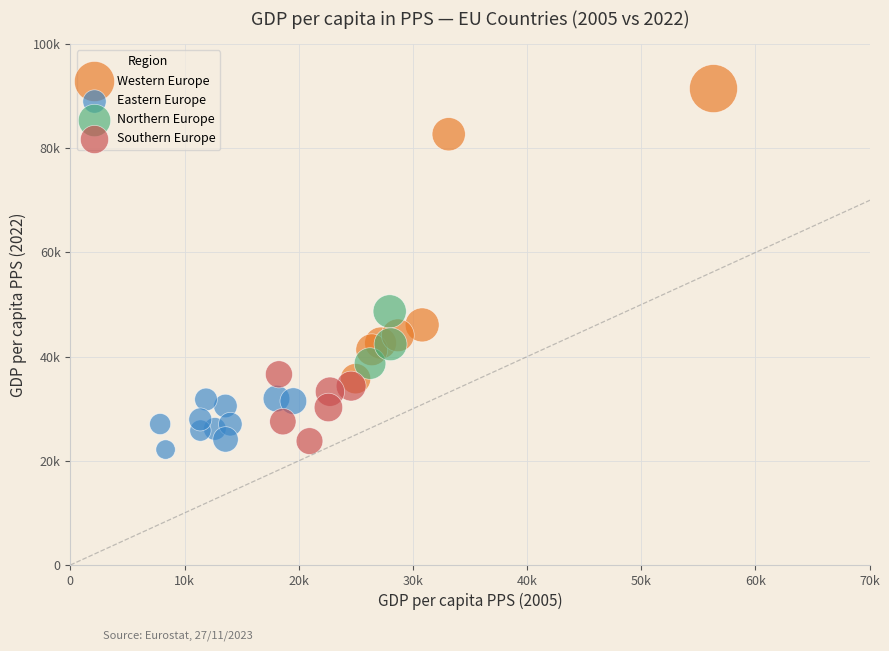

Which series contains the highest Y value?

Western Europe